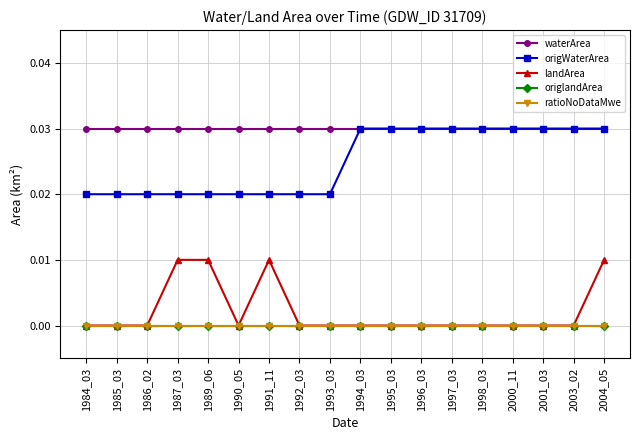

Does the chart have visible grid lines?

Yes